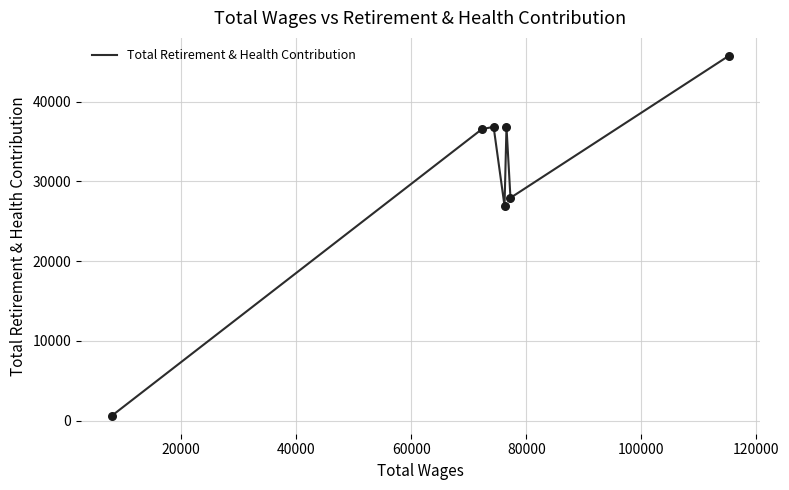

How many interior local peaks (higher than both neighbors) does the data have?

2